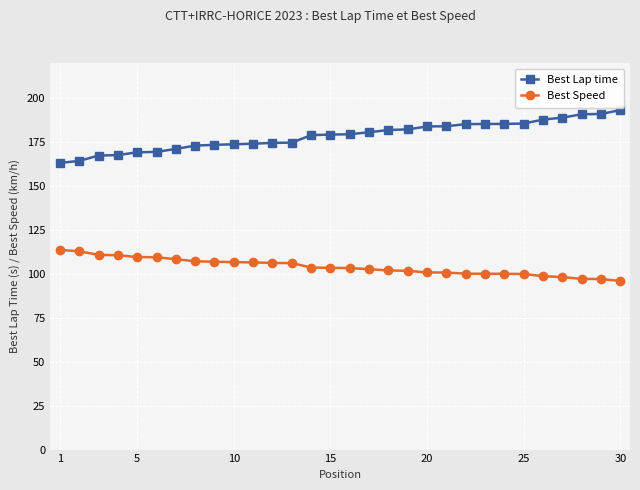

What is the difference between the second highest and minimum values in the Best Lap time series?

27.9